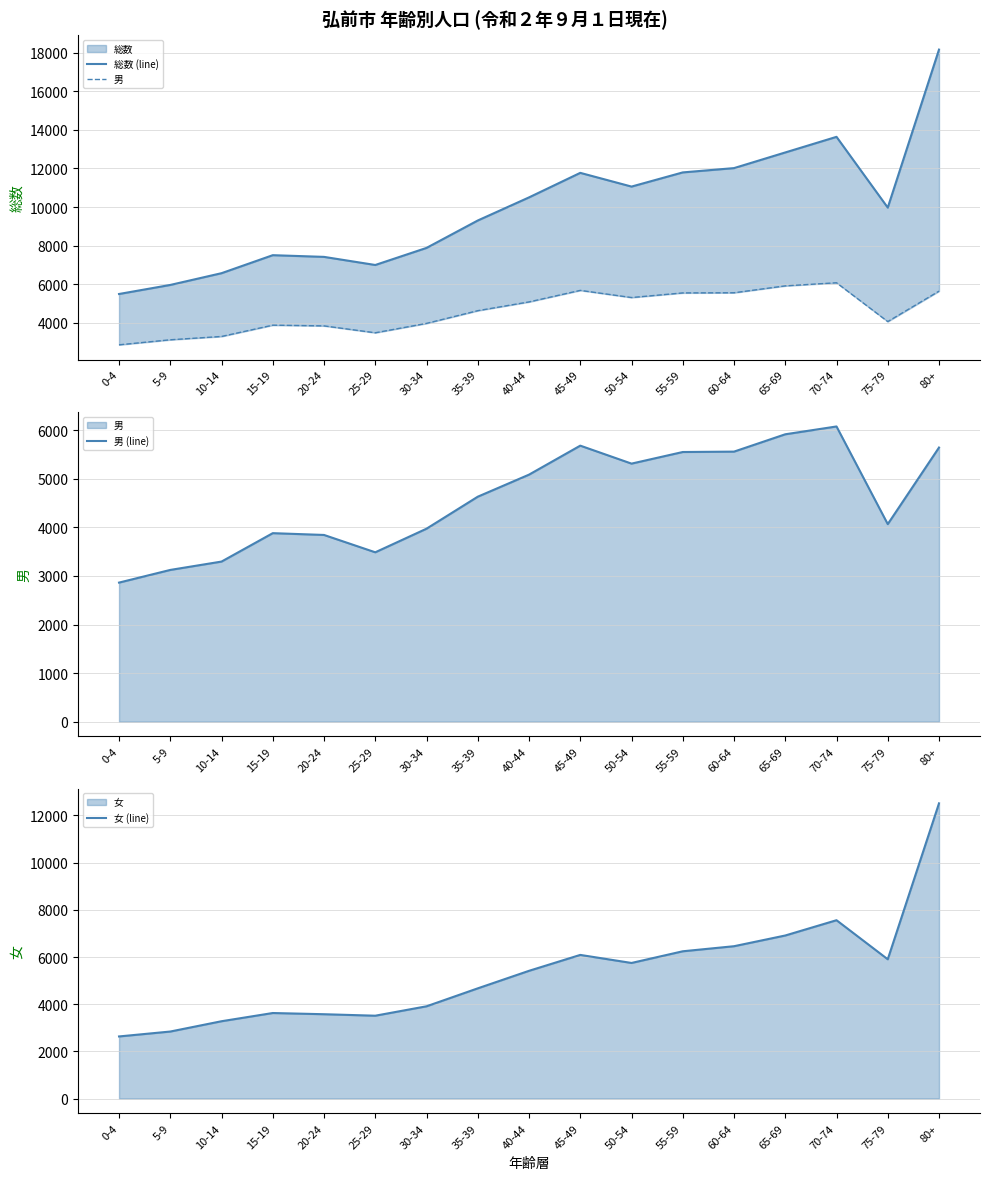

Rank the categories by 女 (line) value from highest to lowest.

80+, 70-74, 65-69, 60-64, 55-59, 45-49, 75-79, 50-54, 40-44, 35-39, 30-34, 15-19, 20-24, 25-29, 10-14, 5-9, 0-4